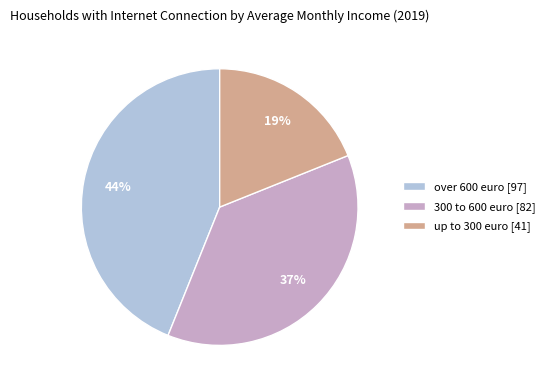

Which slice is the largest?

over 600 euro